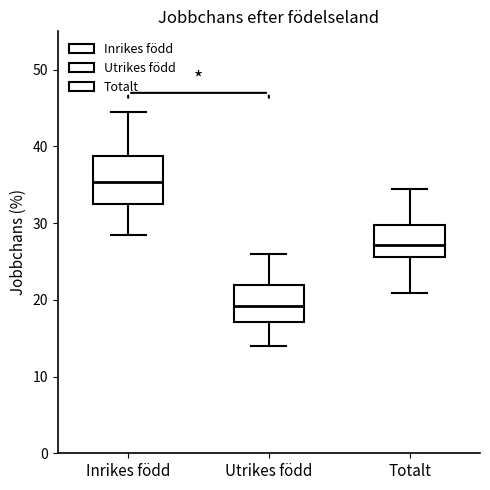

Reading left to right, read every box against the y-axis: the position of its median line, the range the box covers, and the ends of its whiskers. The values are not printed on the chart, so give them approximately, as read against the axis.

Inrikes född: median 35, box 33 to 39, whiskers 28 to 44
Utrikes född: median 19, box 17 to 22, whiskers 14 to 26
Totalt: median 27, box 26 to 30, whiskers 21 to 34